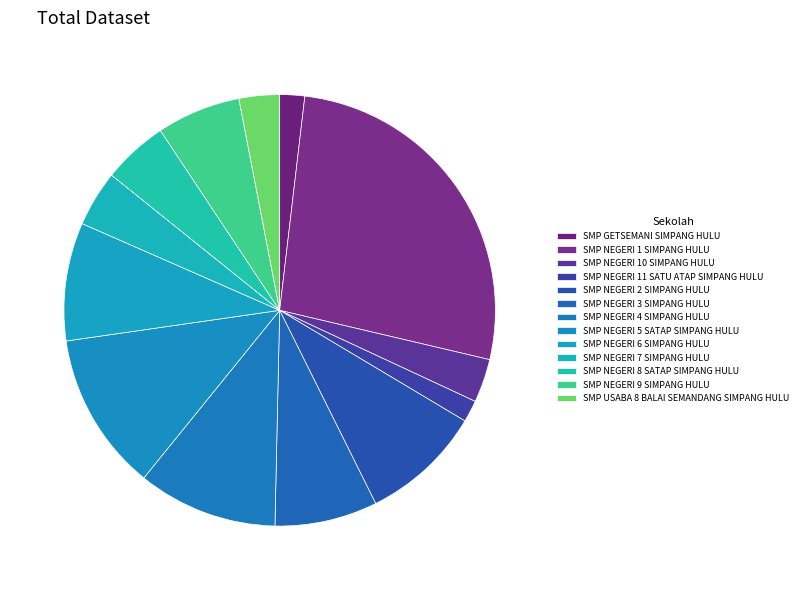

Count the number of slices in the pie.

13